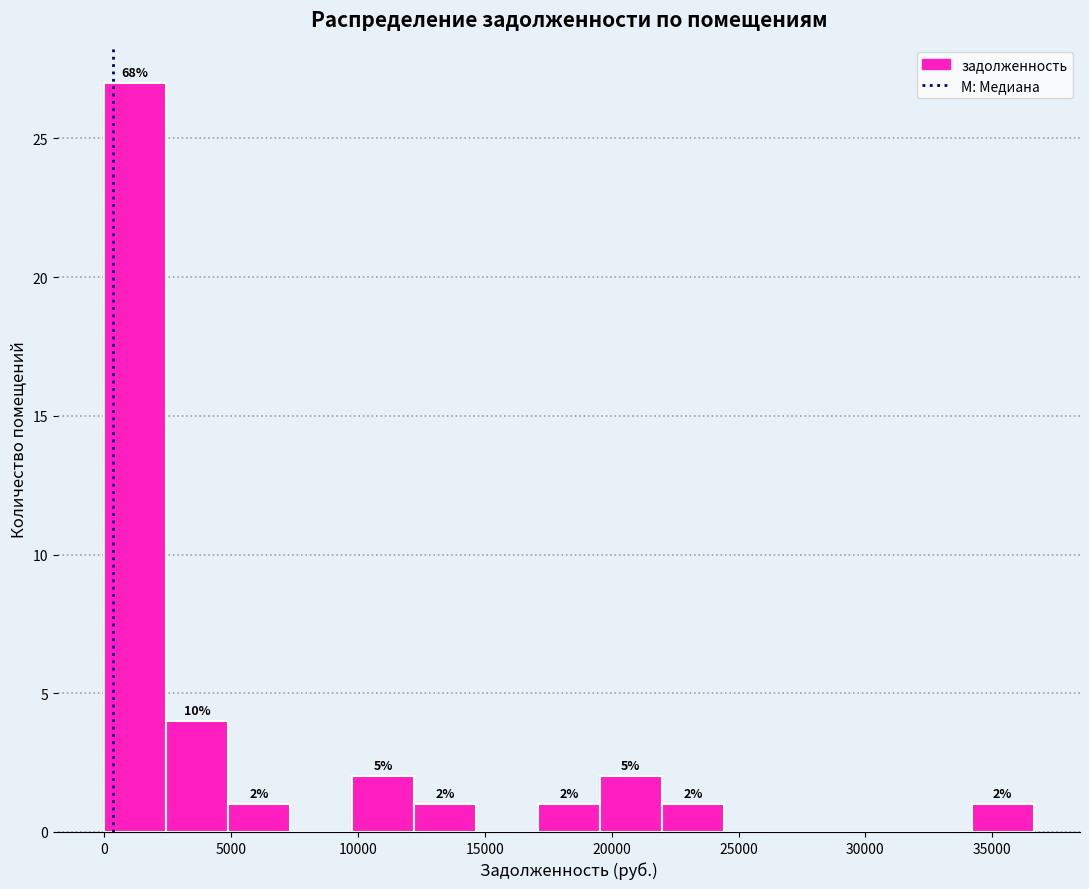

Over which range of the x-axis is the bar tallest?

0 to 2500